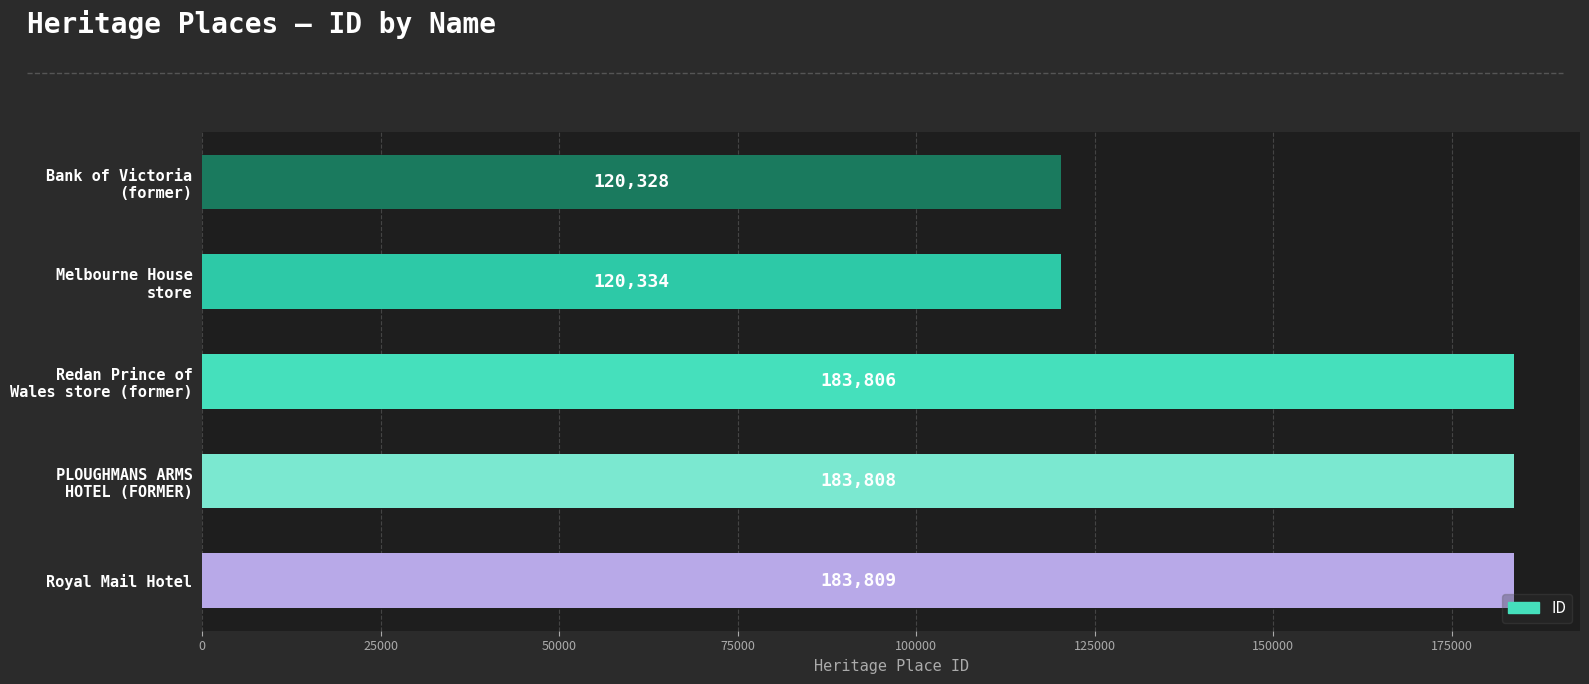

Which category has the highest value across all series?

Royal Mail Hotel